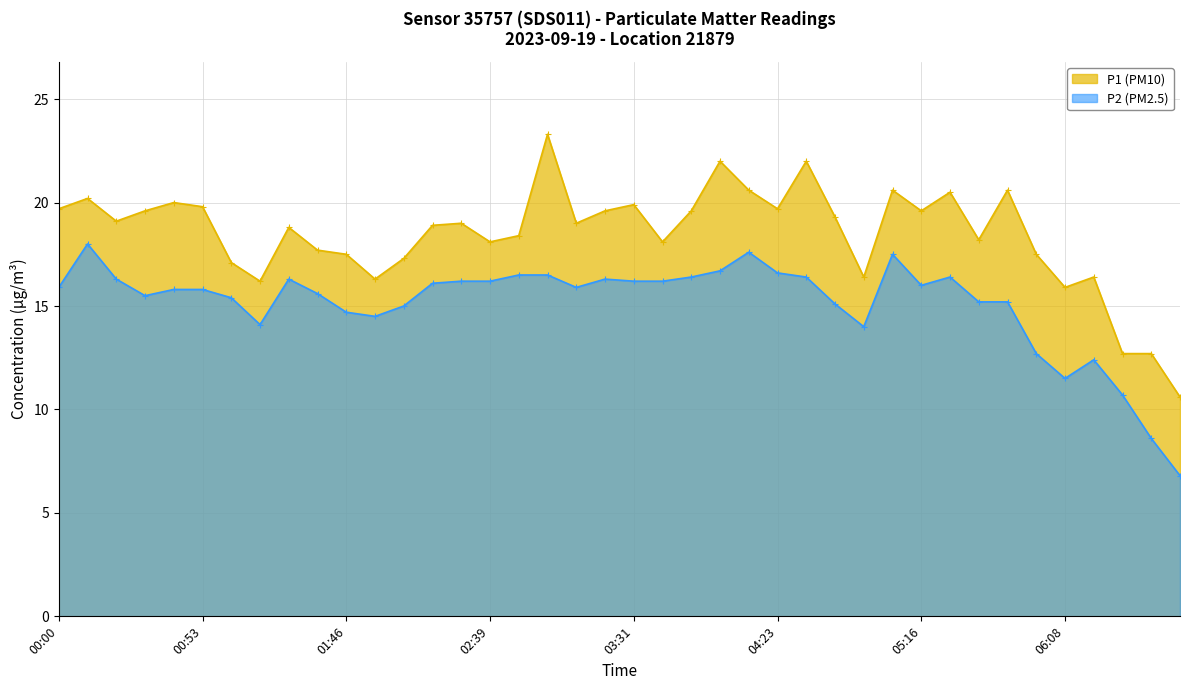

What is the smallest value displayed?

6.8